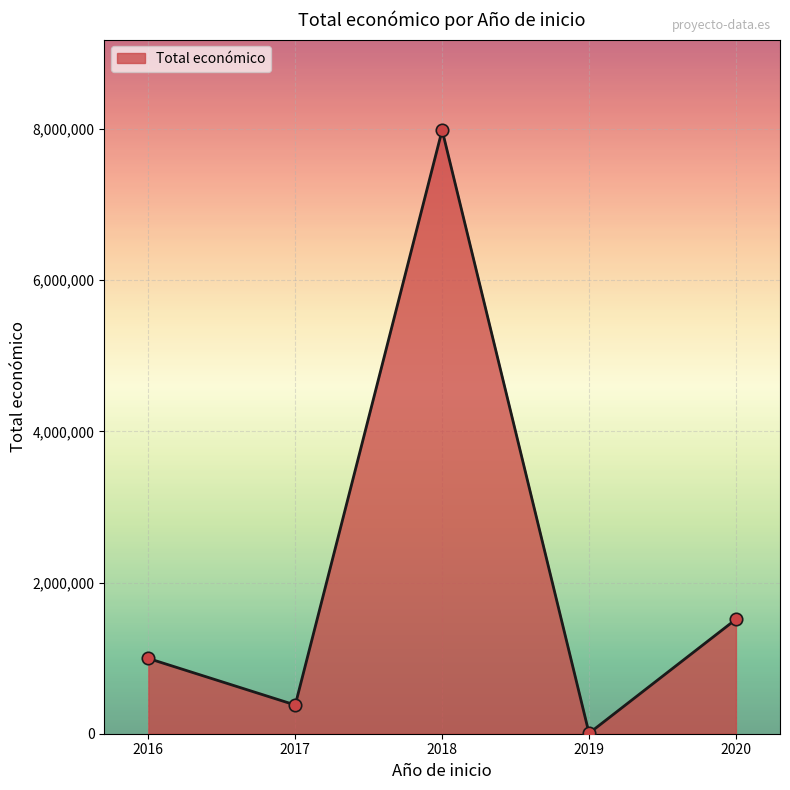

Between 2017 and 2016, which is larger?

2016